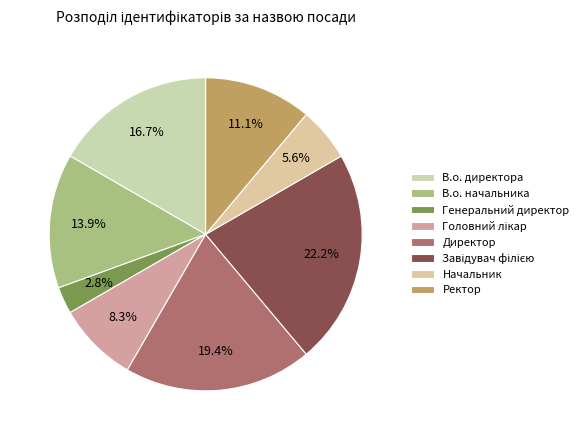

Does Головний лікар account for over 50% of the chart?

No